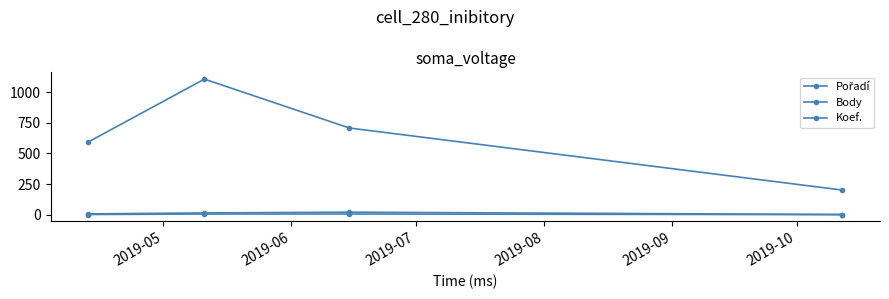

Count the number of categories in the chart.

4